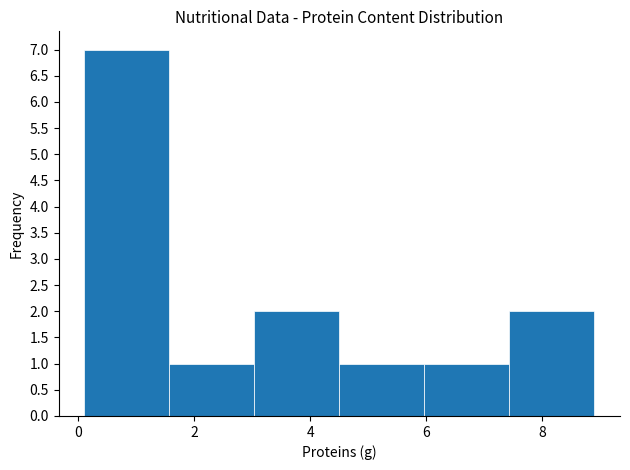

Reading left to right, transcribe this chart: for each bar, give the range it covers on the x-axis and its height. Neither the bar edges nor the heights are printed on the chart, so give them approximately, as read against the axes.

0.2 to 1.6: 7
1.6 to 3.0: 1
3.0 to 4.6: 2
4.6 to 6.0: 1
6.0 to 7.4: 1
7.4 to 9.0: 2